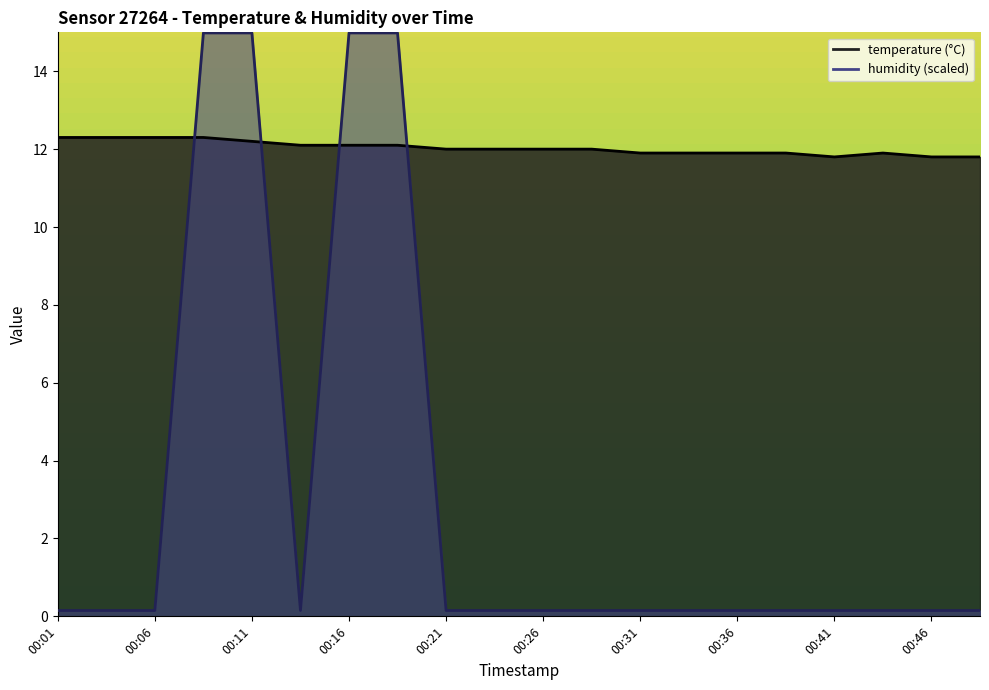

True or false: humidity and temperature cross at least once.

True